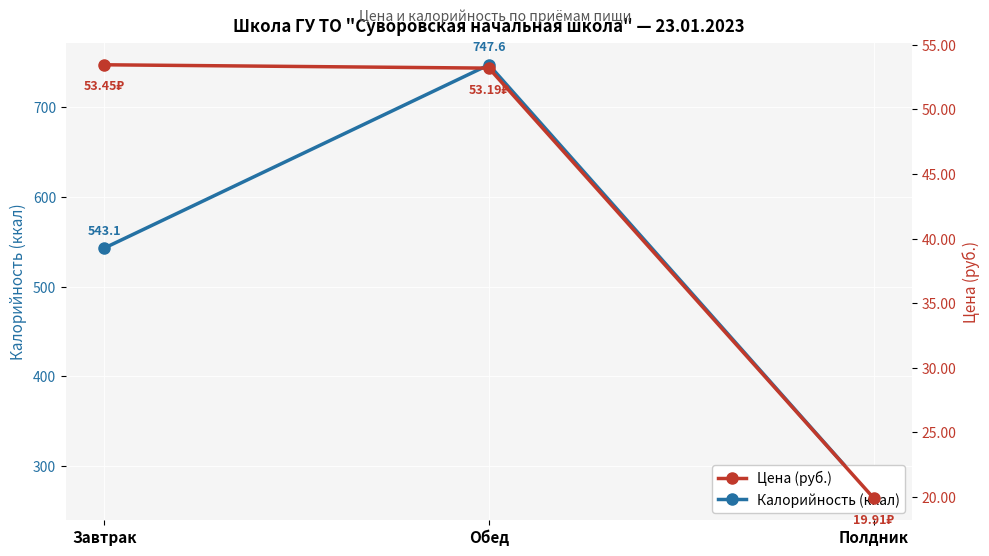

Which label corresponds to the largest value in the chart?

Обед